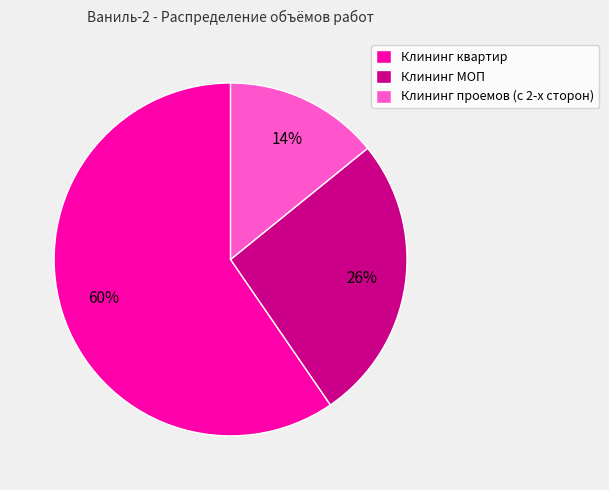

Is there any slice that represents more than half of the pie?

Yes